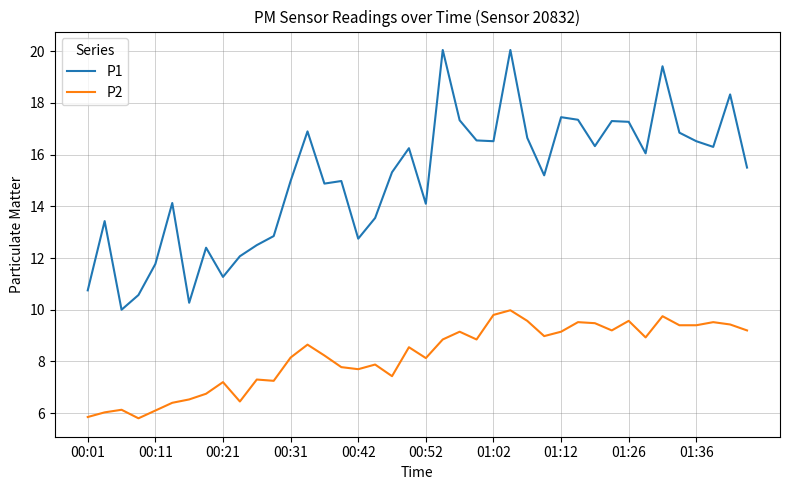

Which series has the largest total across all categories?

P1